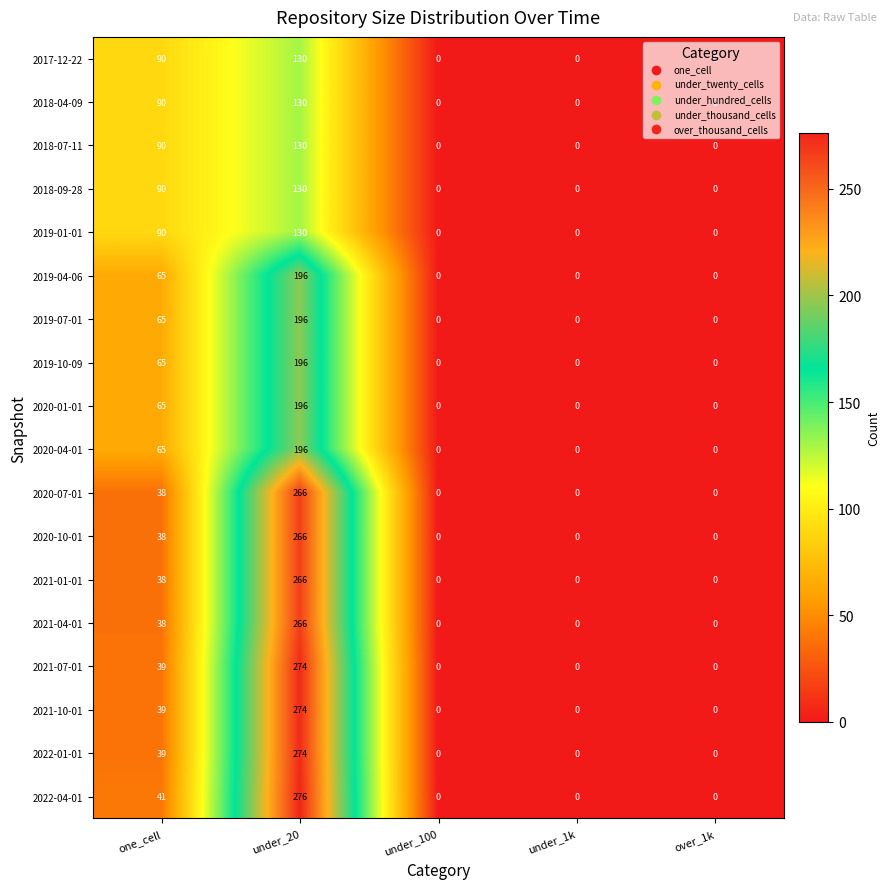

What is the greatest value displayed?

276